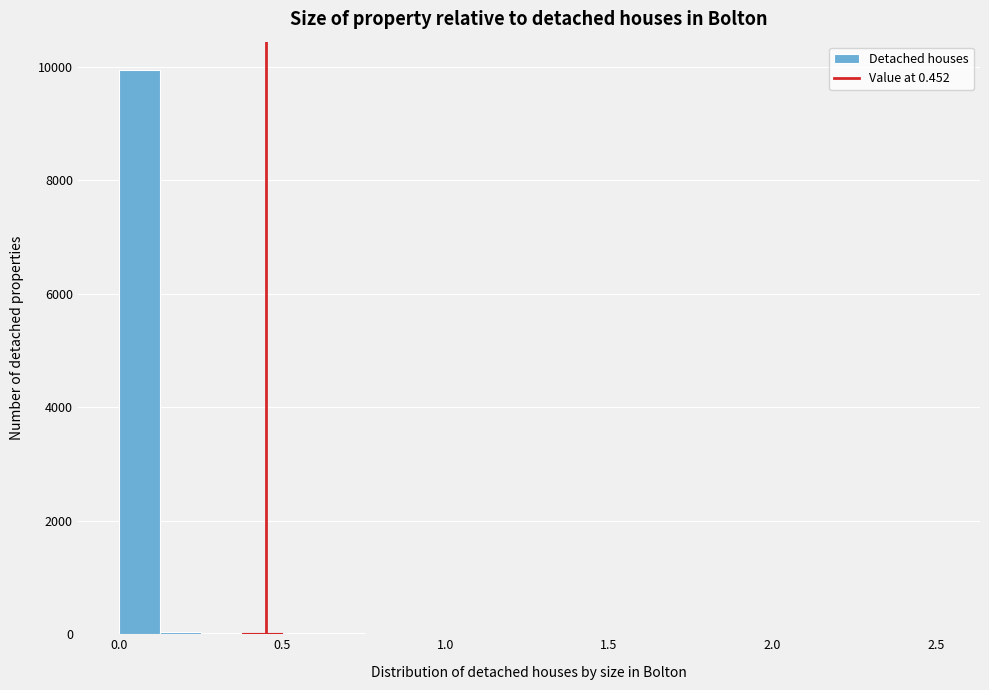

Read against the x-axis, roughly where is the centre of the tallest bar?

0.05